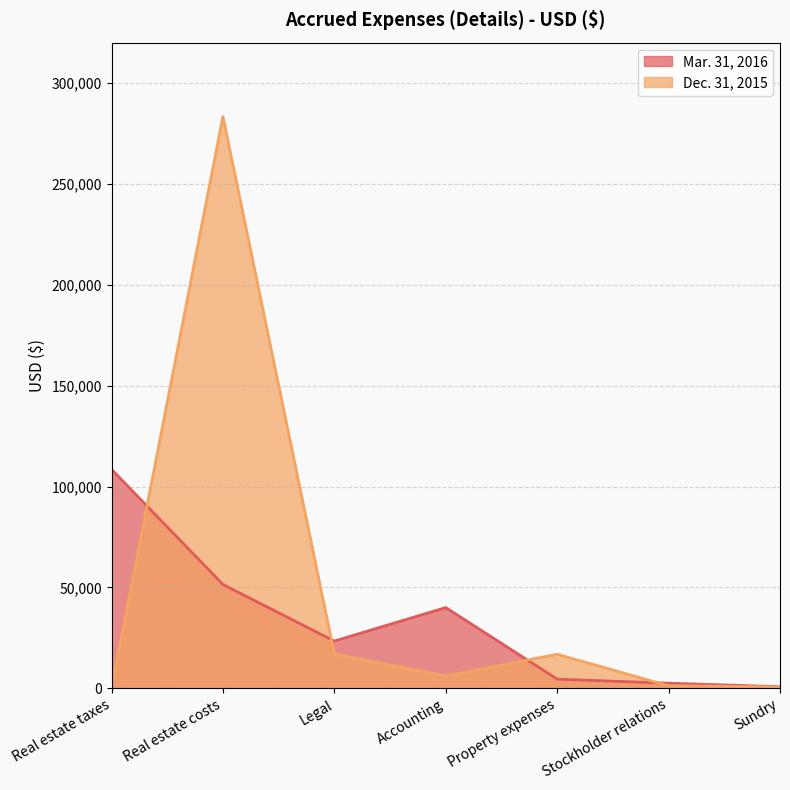

Where do Dec. 31, 2015 and Mar. 31, 2016 first cross each other?

Real estate taxes and Real estate costs